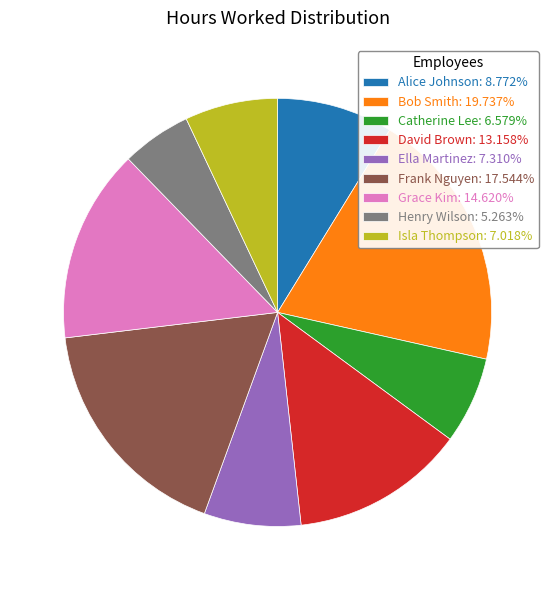

Count the number of slices in the pie.

9